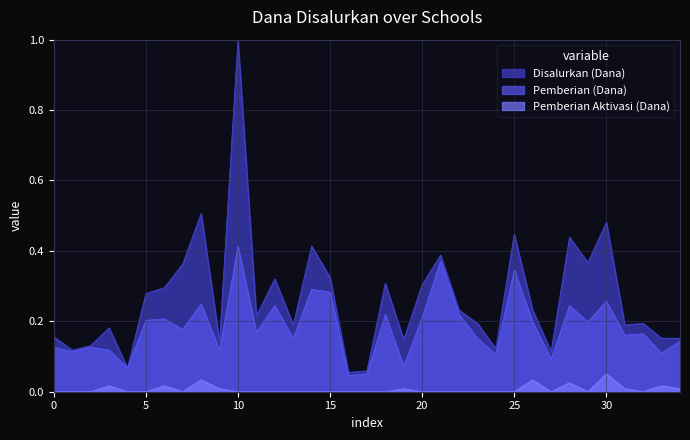

Which series has the widest spread of values?

Disalurkan (Dana)